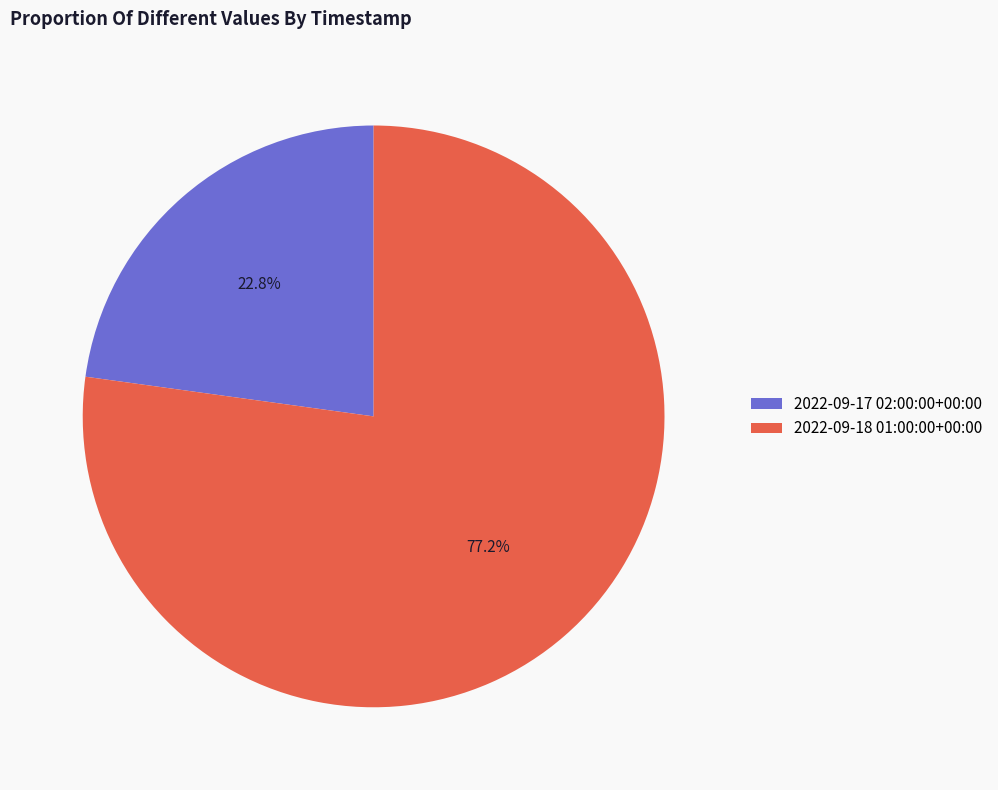

Rank the categories by value from lowest to highest.

2022-09-17 02:00:00+00:00, 2022-09-18 01:00:00+00:00